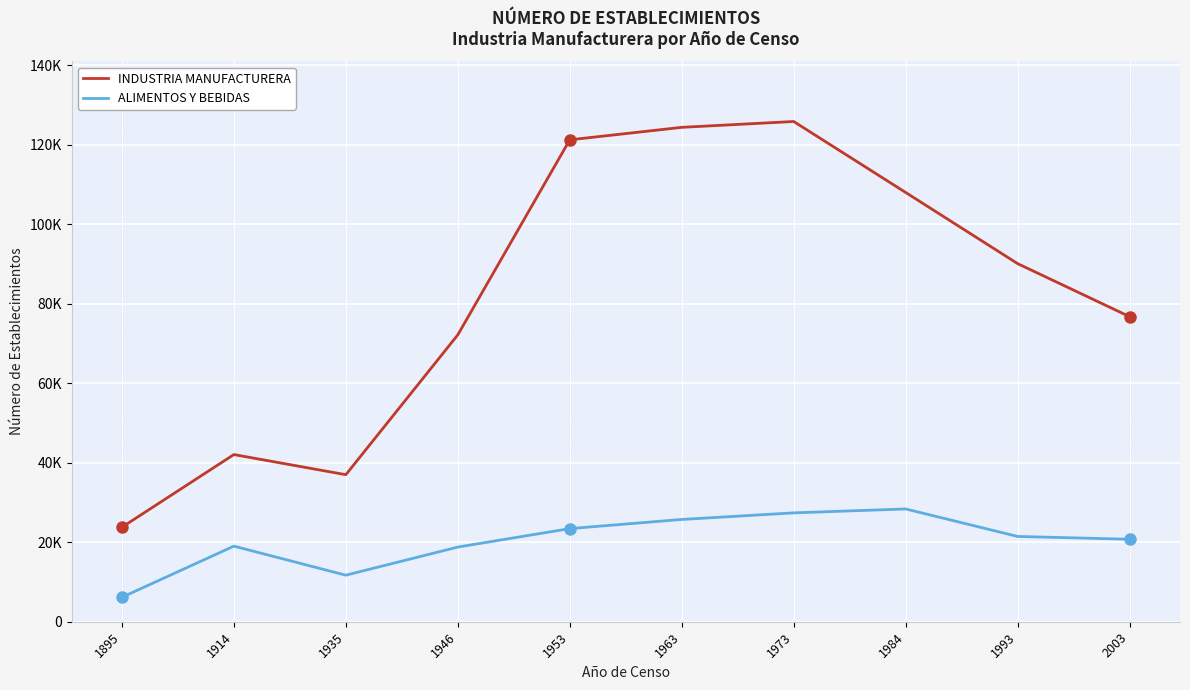

What is the difference between the ALIMENTOS Y BEBIDAS values at 1963 and 1993?

4277